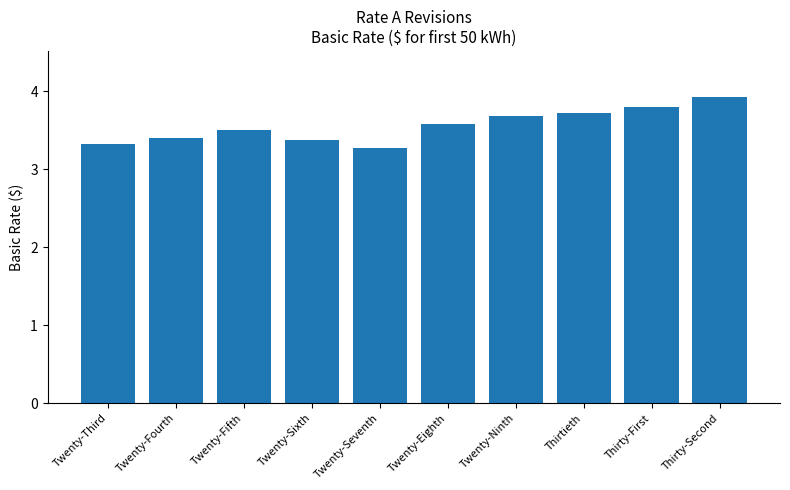

What is the difference between the second highest and minimum values?

0.5